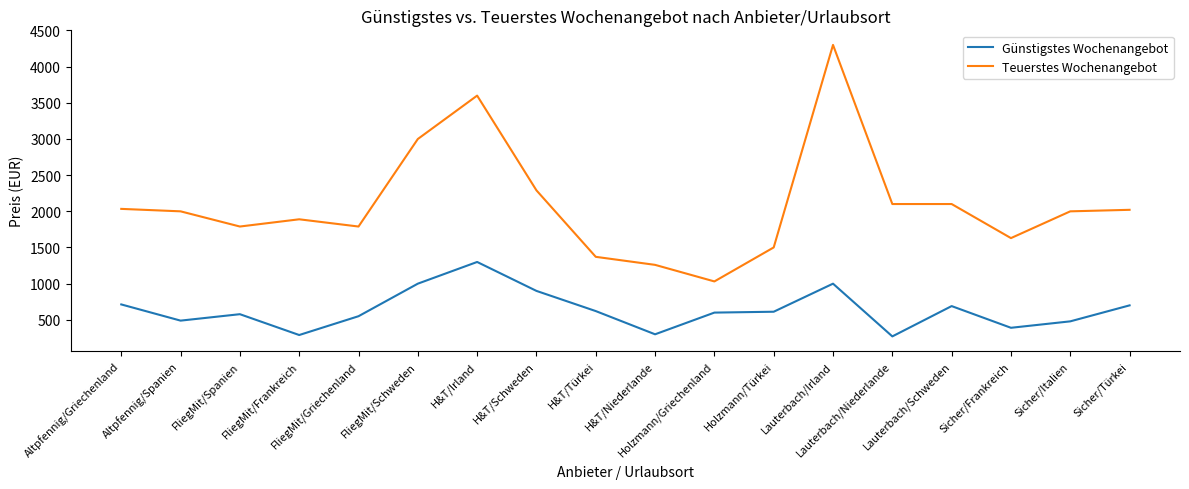

True or false: Teuerstes Wochenangebot and Günstigstes Wochenangebot intersect in this chart.

False